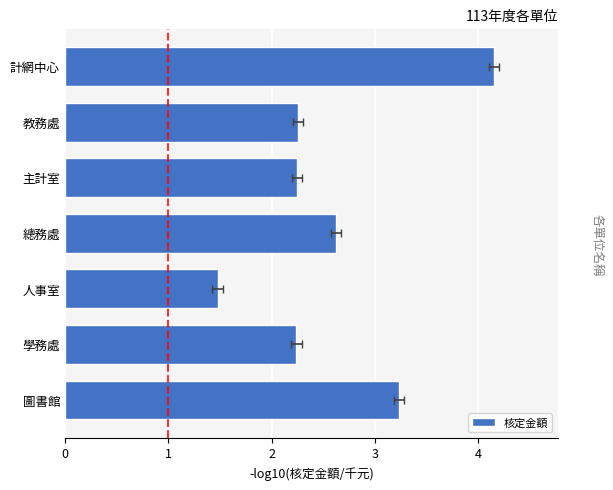

What is the ratio of the value at 主計室 to the value at 教務處?

1.0